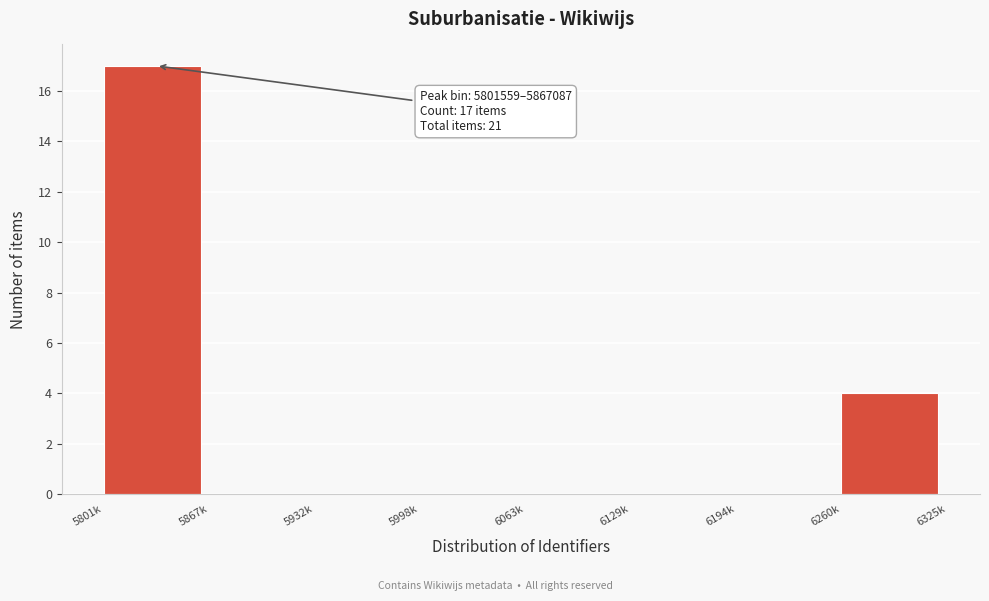

Reading left to right, transcribe all the data shown in this chart.

5801k=17	5867k=0	5932k=0	5998k=0	6063k=0	6129k=0	6194k=0	6260k=4